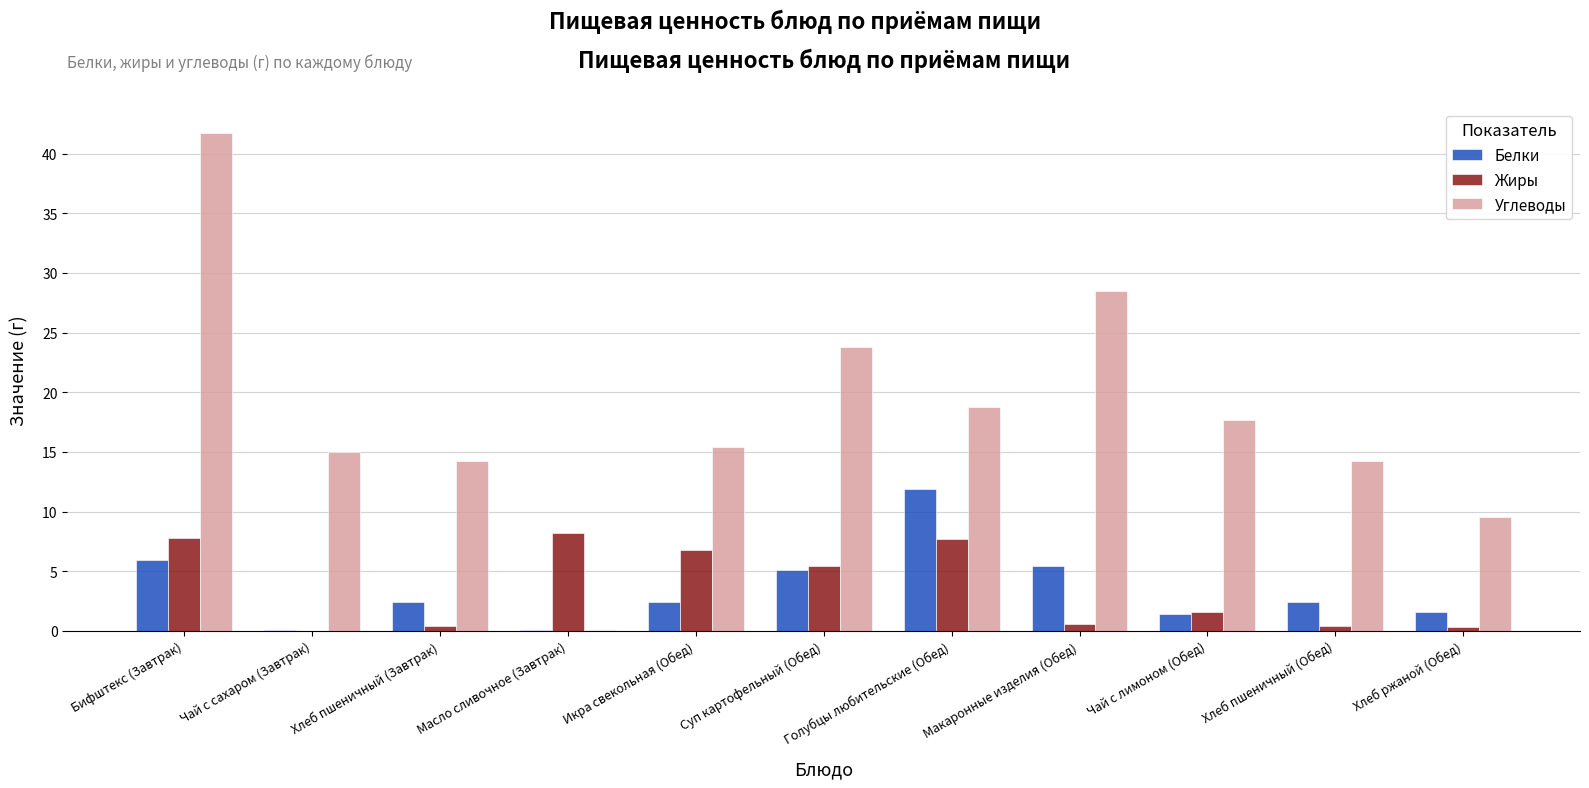

Count the number of data series in this chart.

3